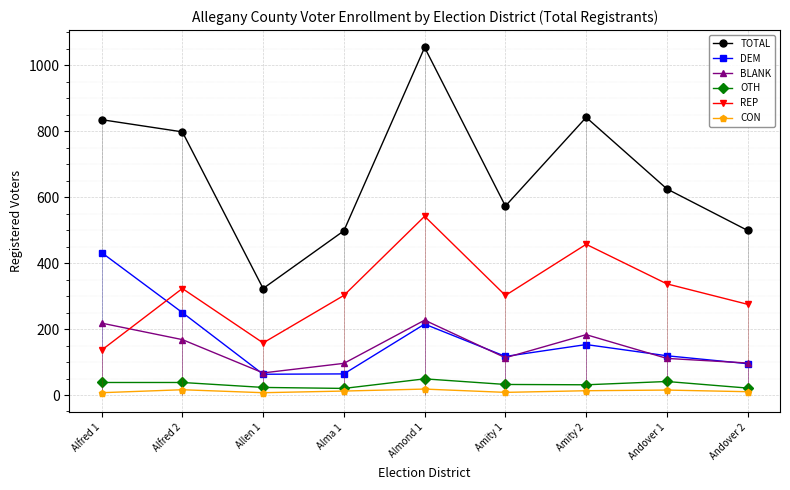

Reading left to right, transcribe all the data shown in this chart.

TOTAL: 835	798	323	498	1054	573	842	625	499
DEM: 432	250	63	64	215	117	153	119	95
BLANK: 218	168	67	96	227	113	183	111	97
OTH: 38	38	23	20	49	32	31	41	21
REP: 136	323	158	302	542	302	457	337	275
CON: 7	16	7	12	18	8	13	15	10